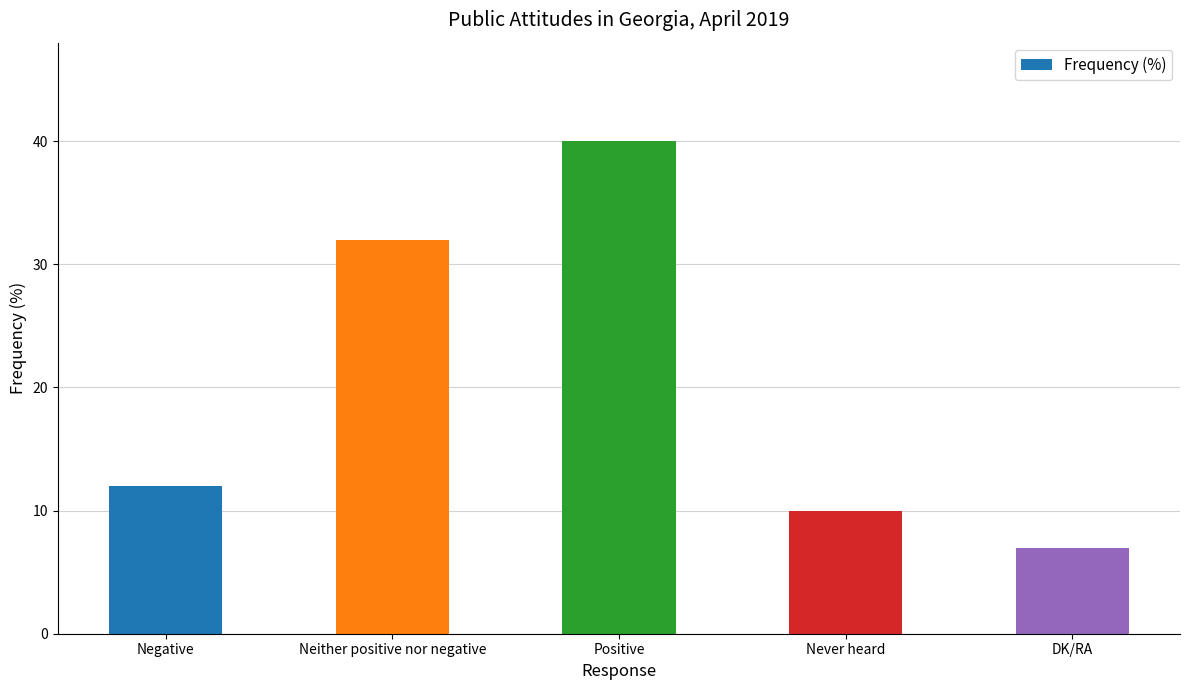

Which has a higher value, Neither positive nor negative or Never heard?

Neither positive nor negative